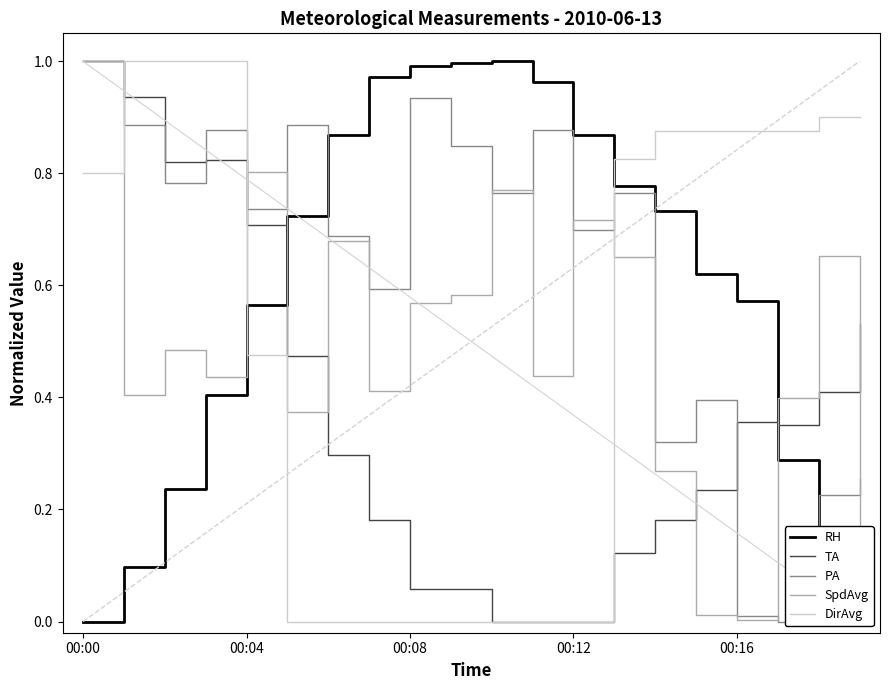

At which category does the chart reach its minimum across all series?

00:00